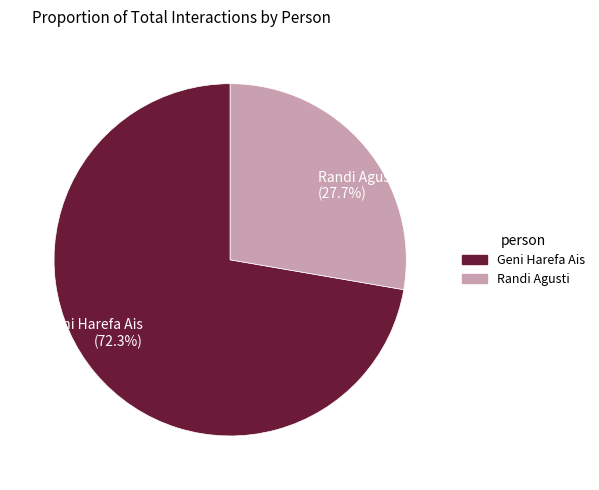

What is the majority slice?

Geni Harefa Ais